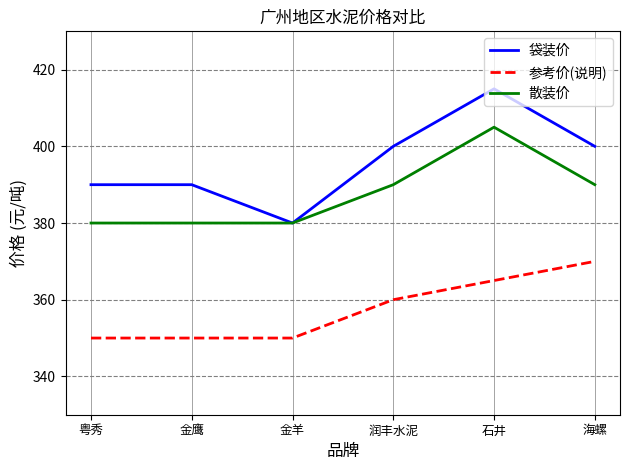

What are all the series names shown in the legend?

袋装价, 参考价(说明), 散装价